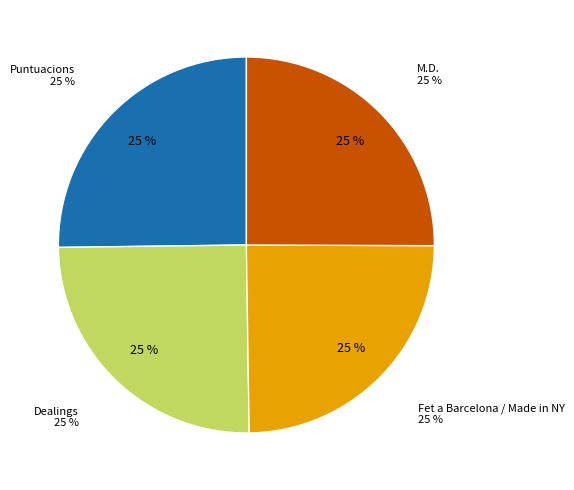

Approximately how many times larger is the value at Puntuacions compared to M.D.?

1.0